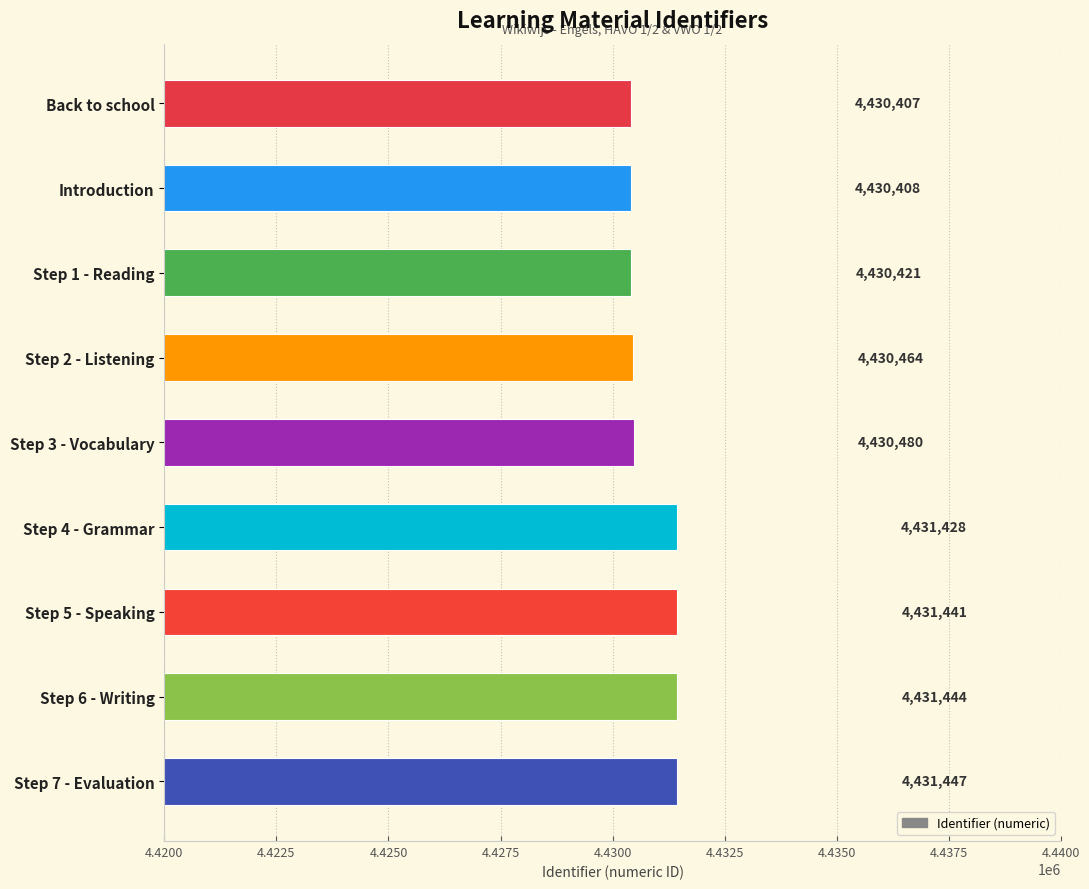

What is the maximum value shown in the chart?

4431447